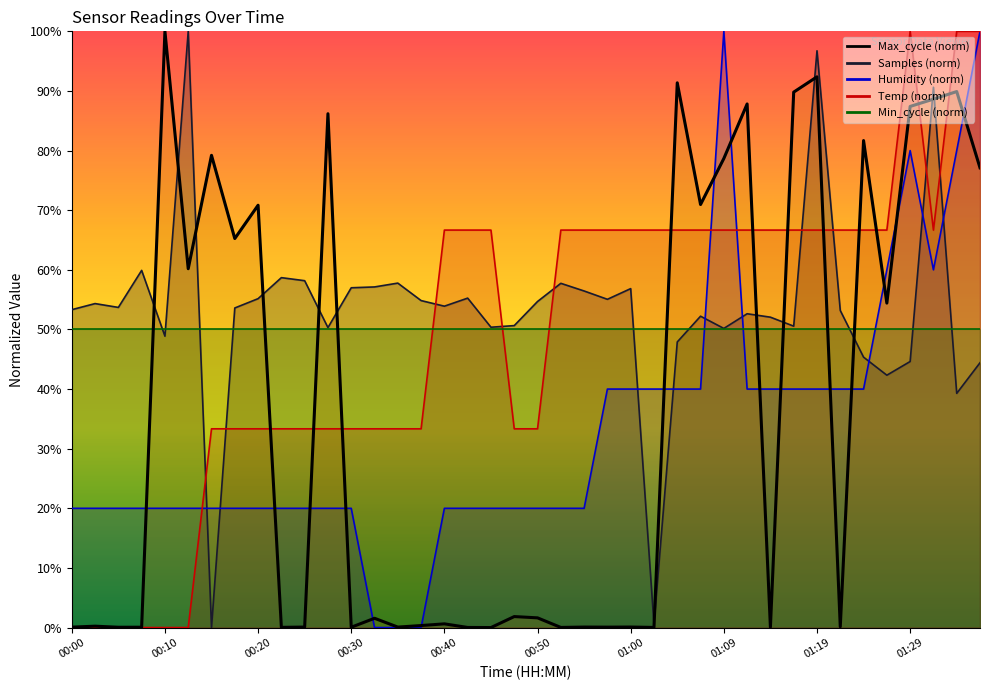

The value at 25 is 0.0. True or false?

False